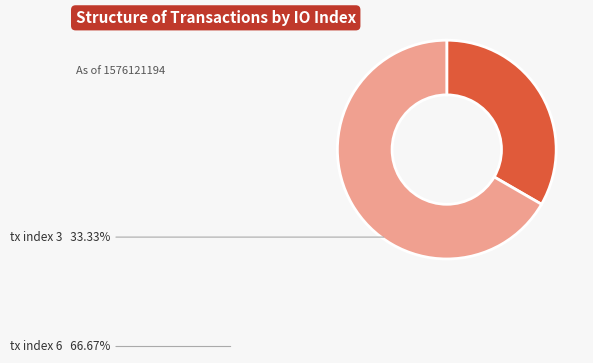

What is the smallest slice in the pie chart?

tx index 3